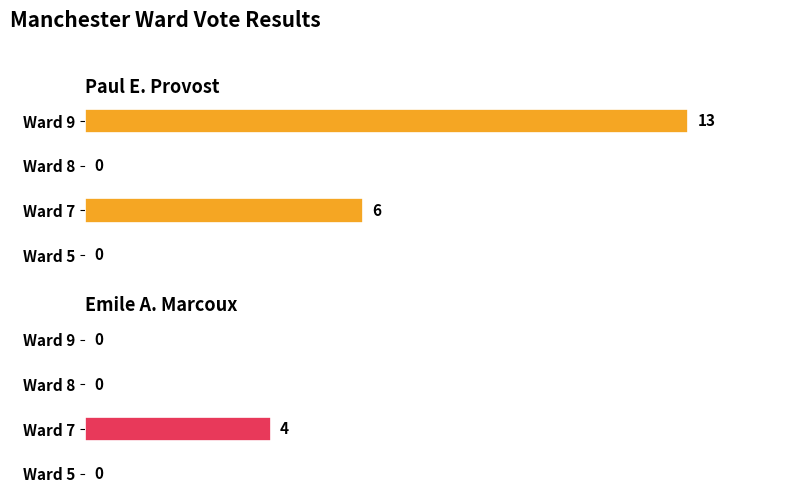

Is the value of Emile A. Marcoux at Ward 8 greater than the value of Paul E. Provost at Ward 5?

No